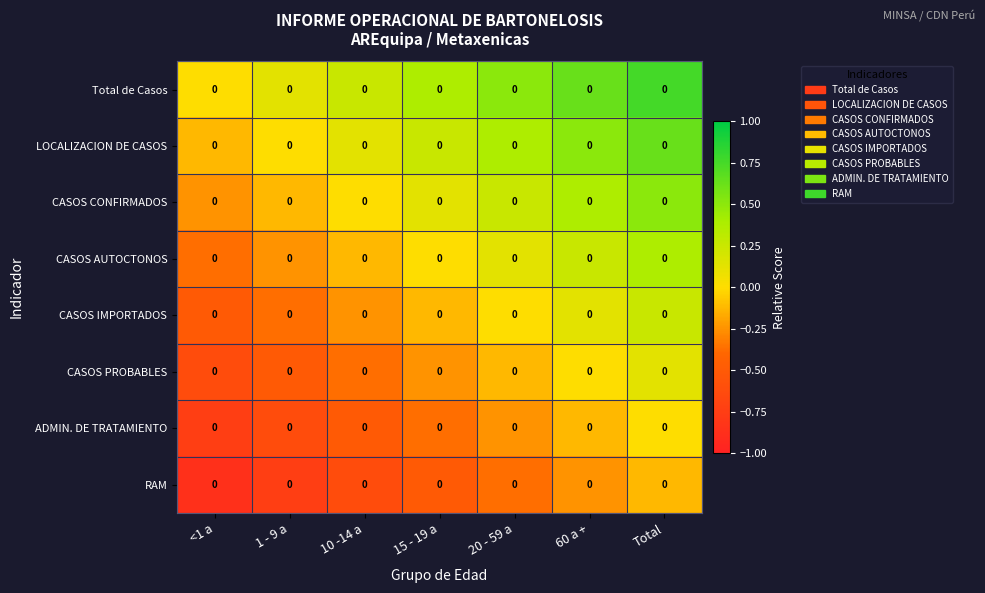

Is the value of ADMIN. DE TRATAMIENTO at 15 - 19 a greater than the value of LOCALIZACION DE CASOS at <1 a?

No